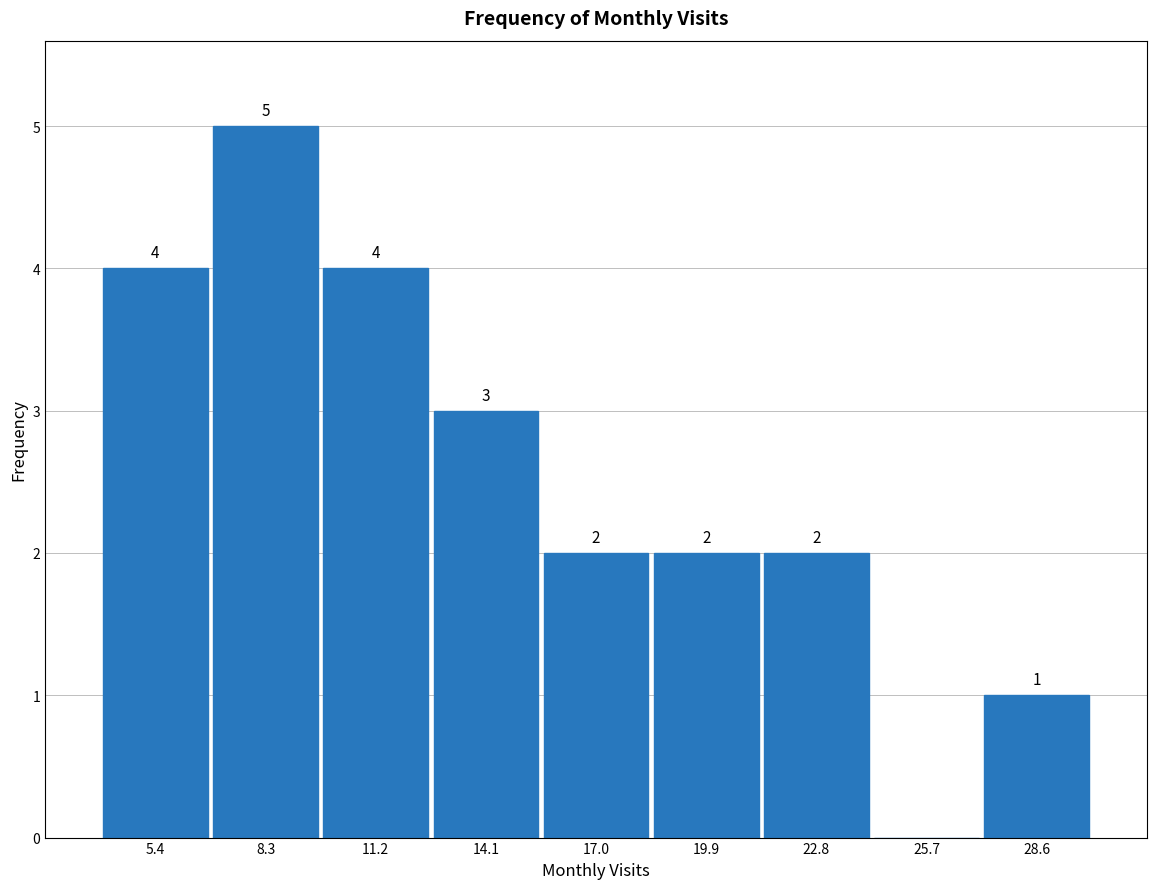

Which range on the x-axis has the tallest bar?

7.0 to 10.0